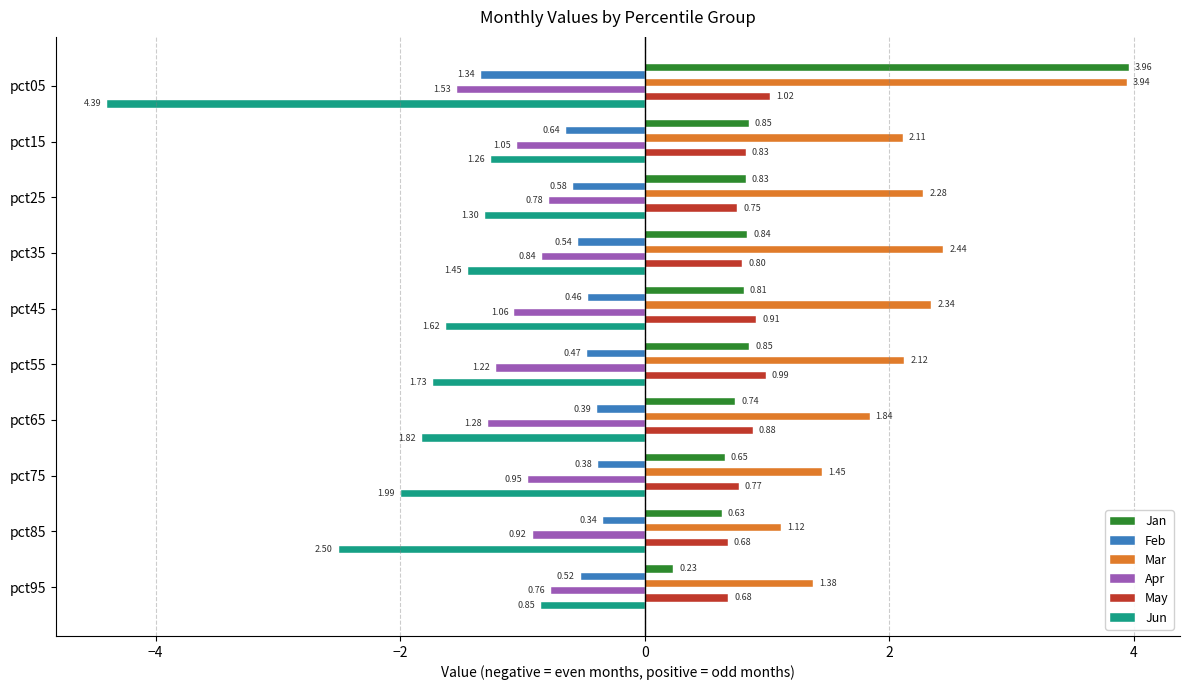

Count the number of data series in this chart.

6